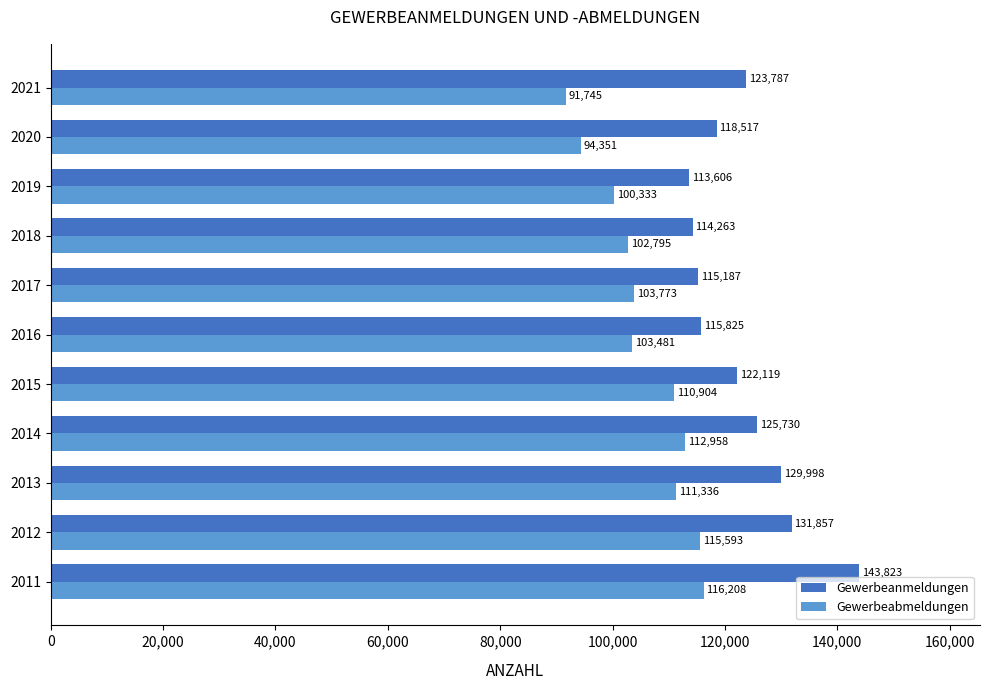

Which series changed the most between 2018 and 2019?

Gewerbeabmeldungen